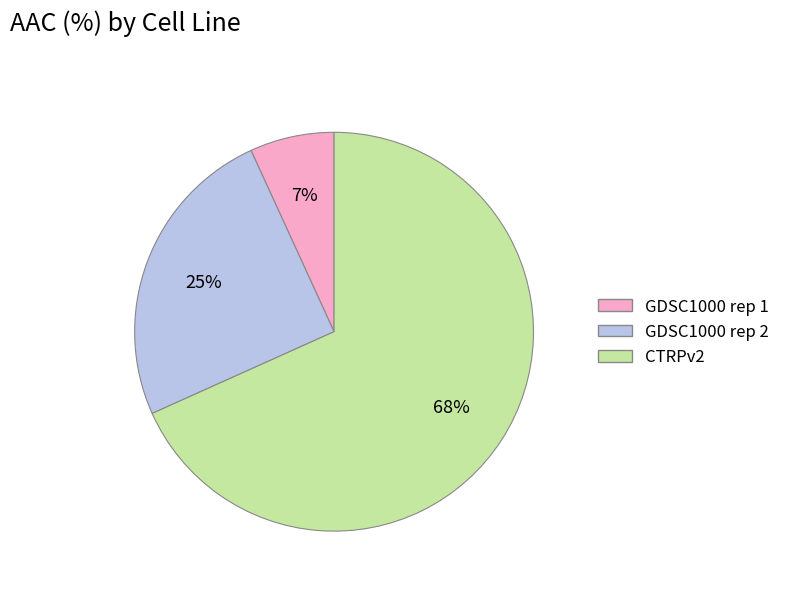

True or false: GDSC1000 rep 1 accounts for 7% of the total.

True